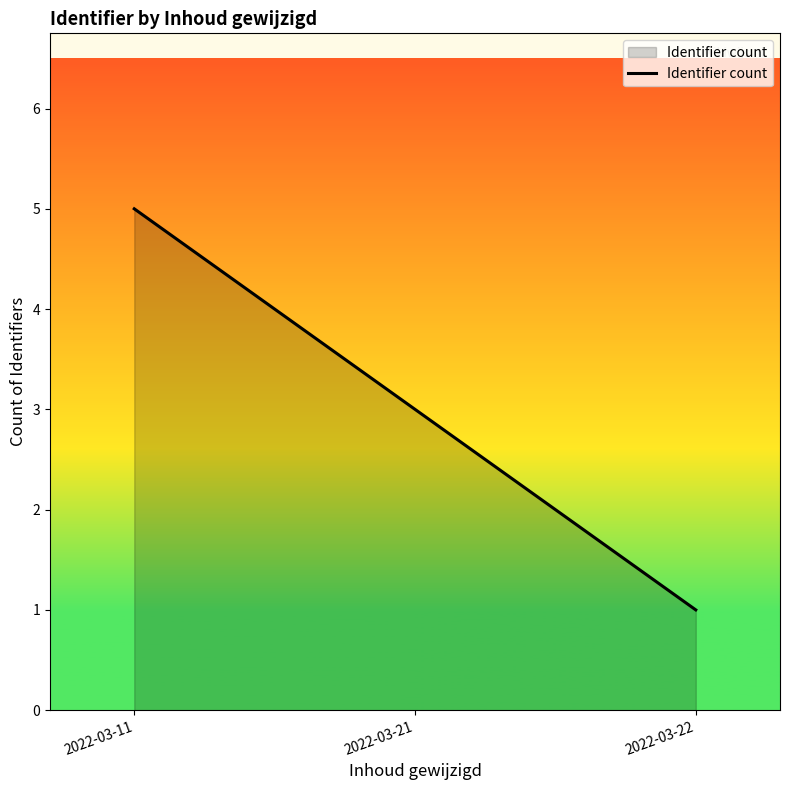

Reading right to left, transcribe all the data shown in this chart.

1	3	5